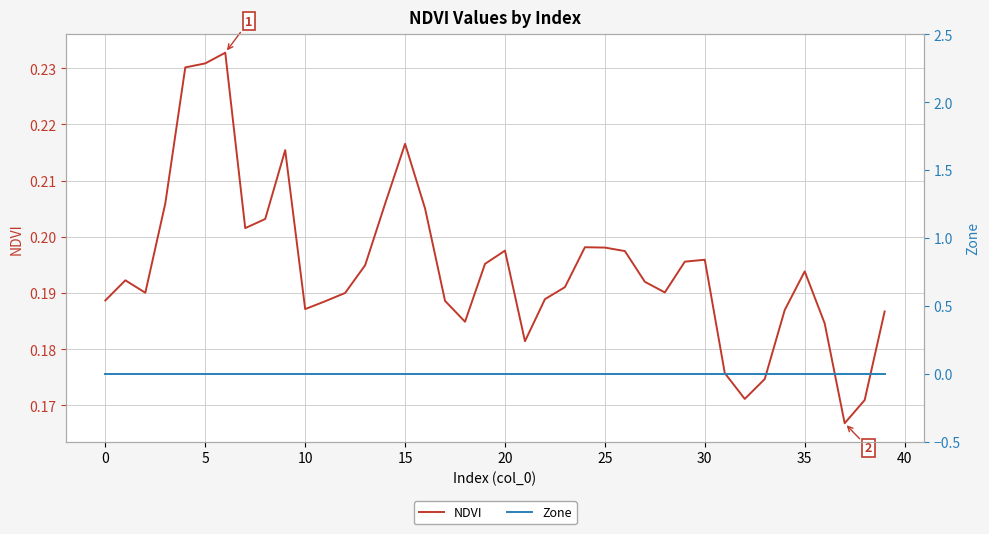

True or false: Zone and NDVI cross at least once.

False